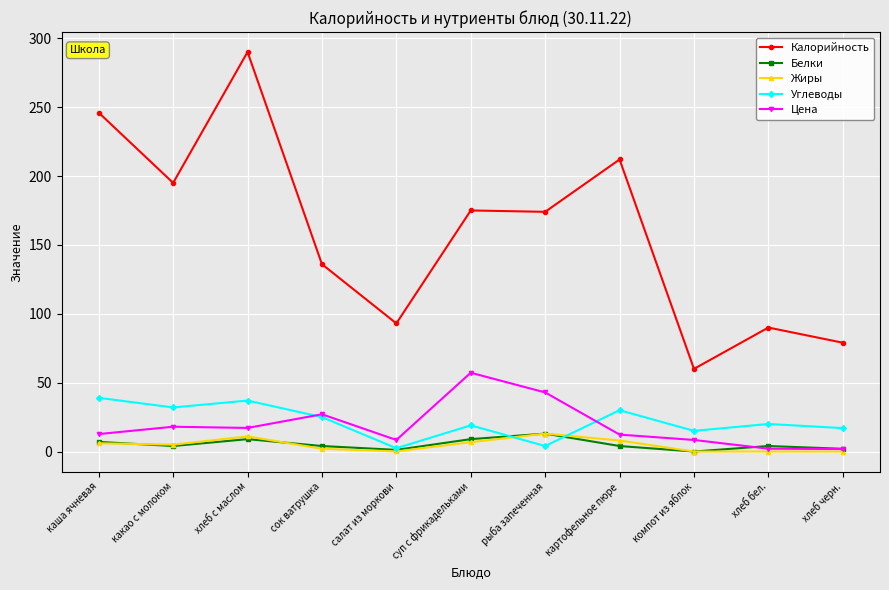

What is the greatest value displayed?

290.0